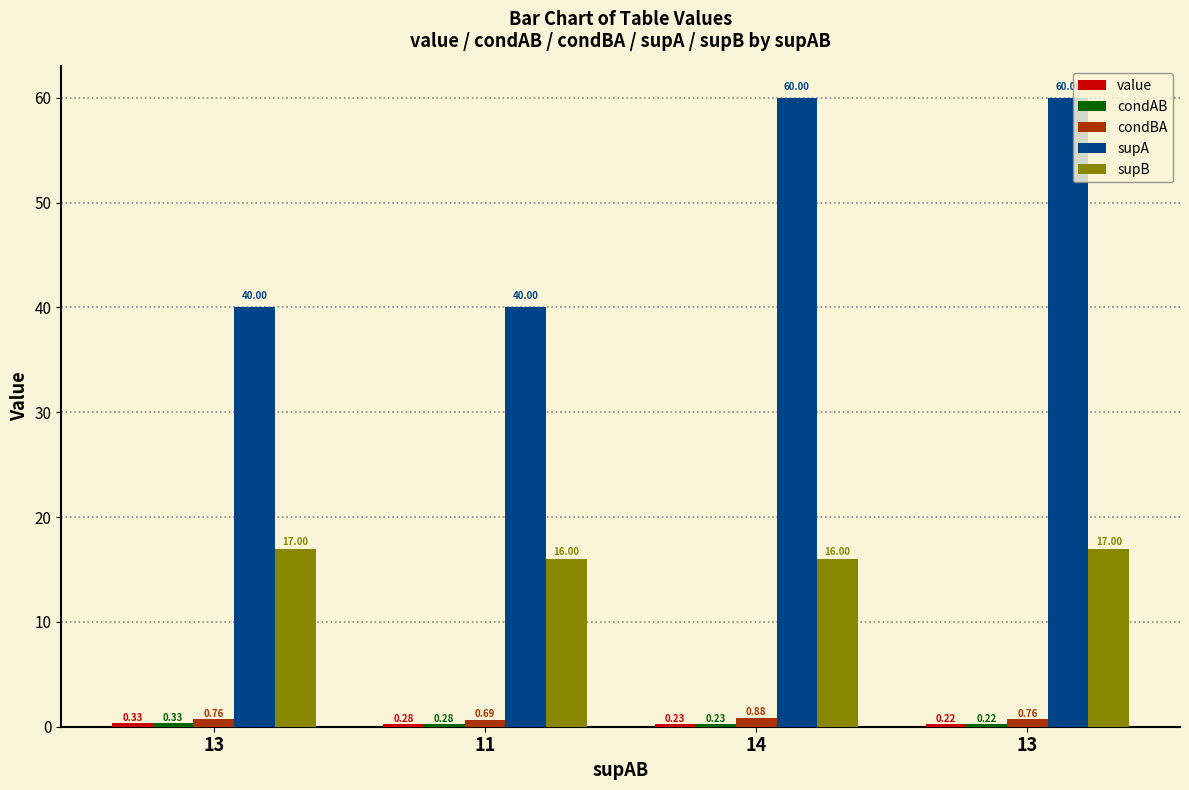

How many series are shown in this chart?

5